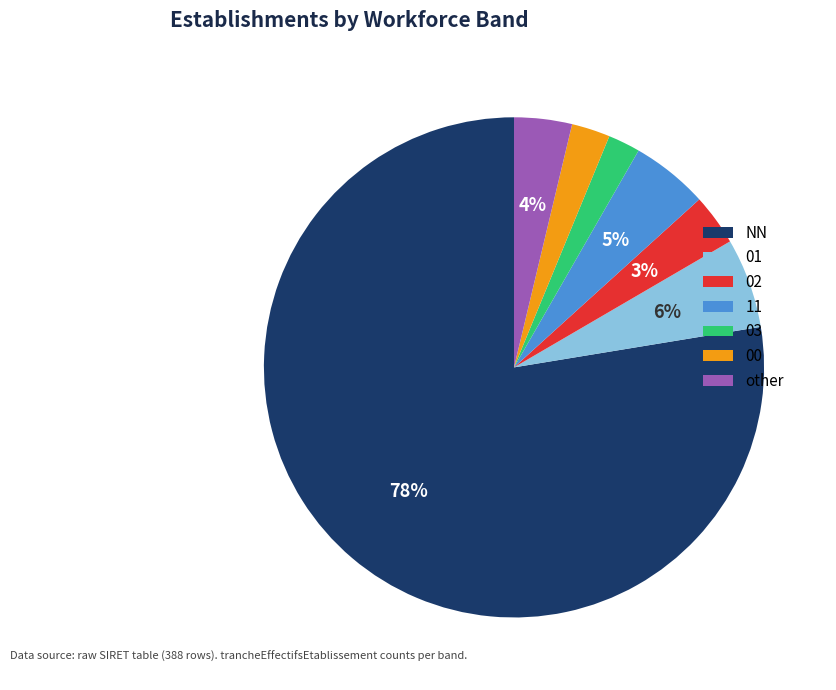

Which category has the biggest portion of the pie?

NN